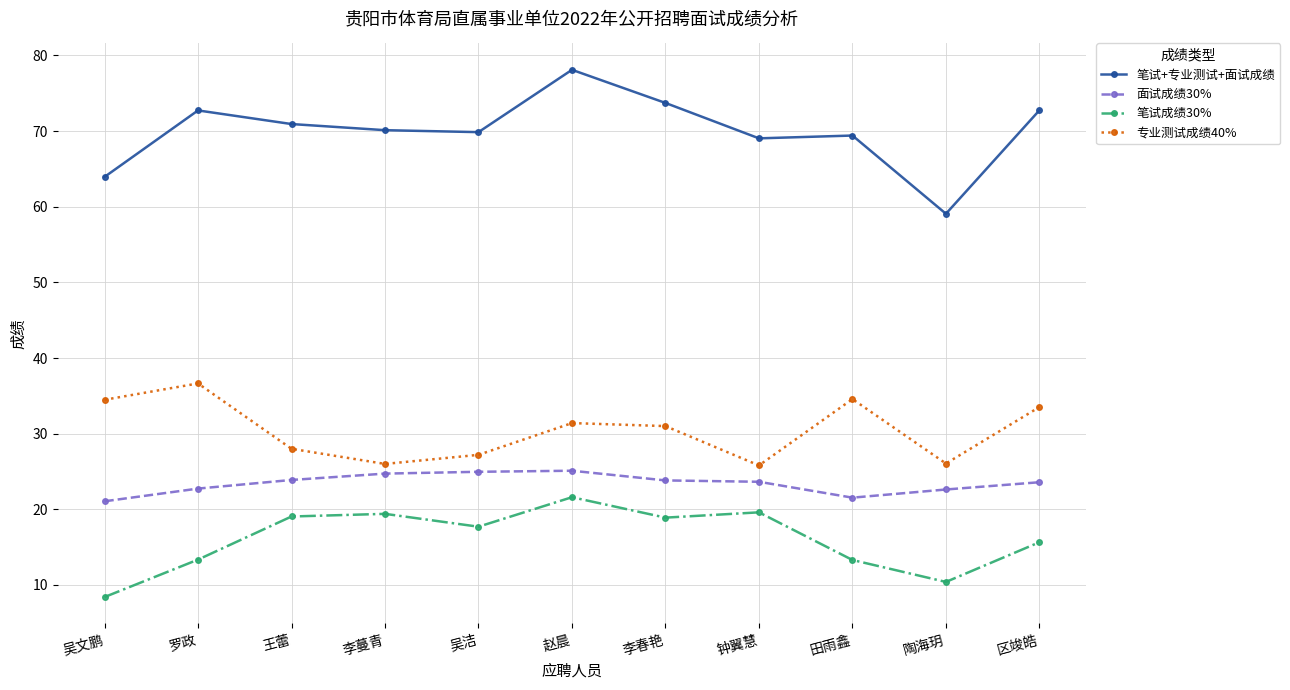

List the series in order of their peak value, highest first.

笔试+专业测试+面试成绩, 专业测试成绩40%, 面试成绩30%, 笔试成绩30%